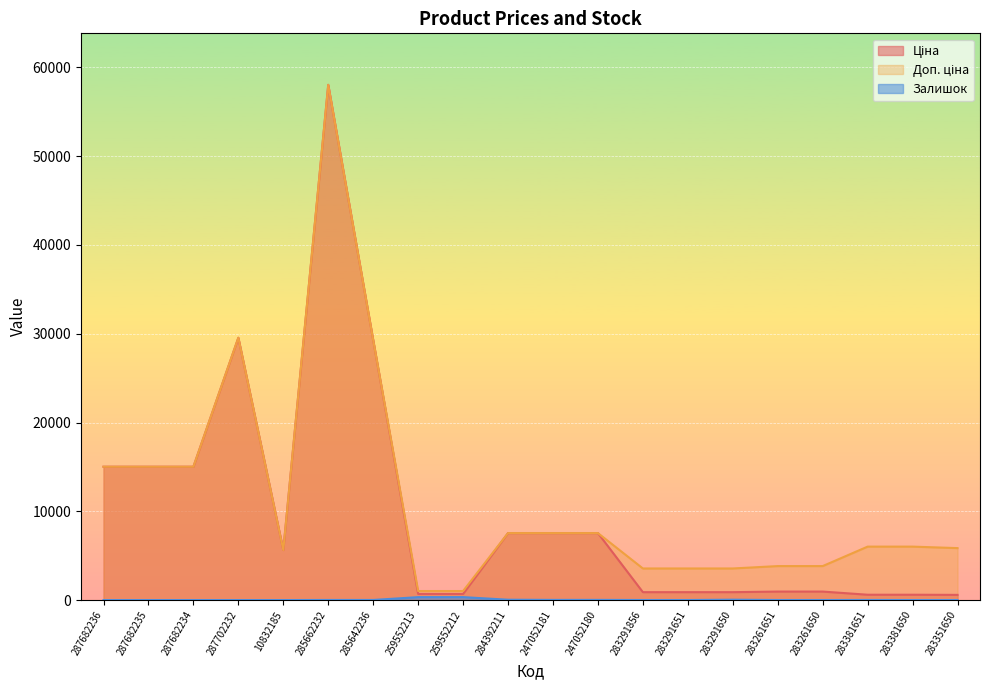

The Доп. ціна series shows 5832.8 at 283291650. True or false?

False